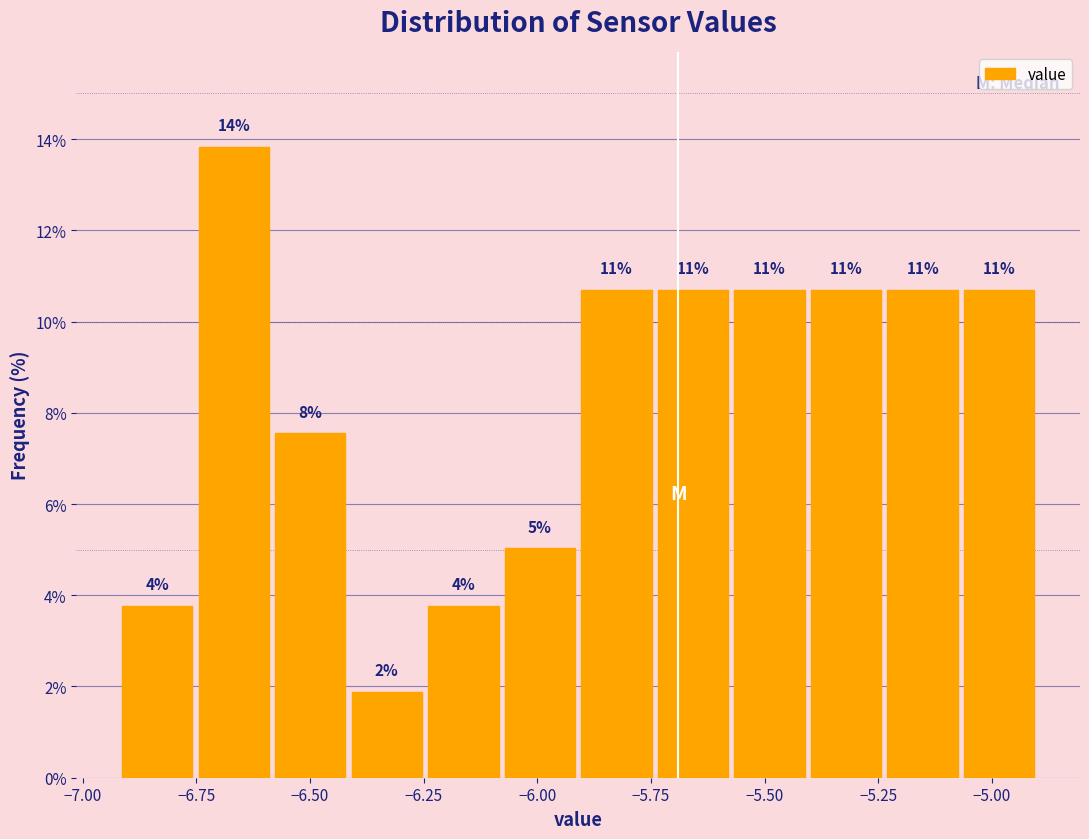

Read against the x-axis, roughly where is the centre of the tallest bar?

-6.65